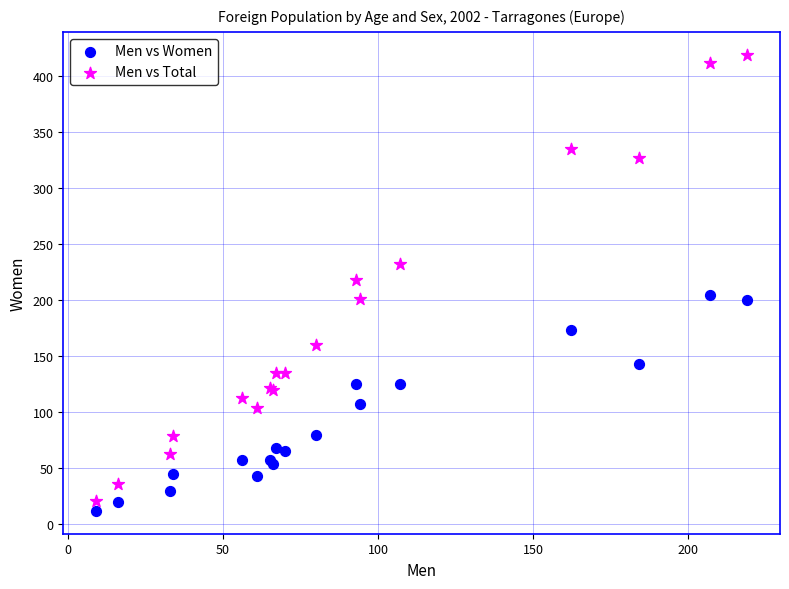

Which series contains the highest Y value?

Men vs Total